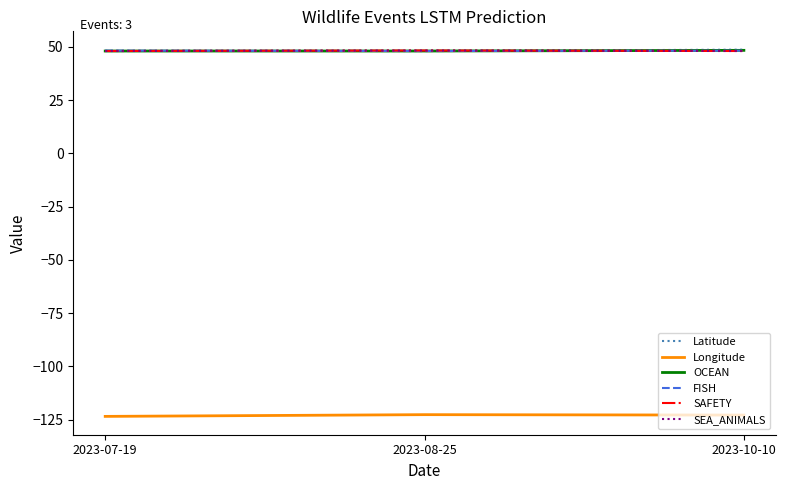

What is the total value across all series at 2023-08-25?

118.1